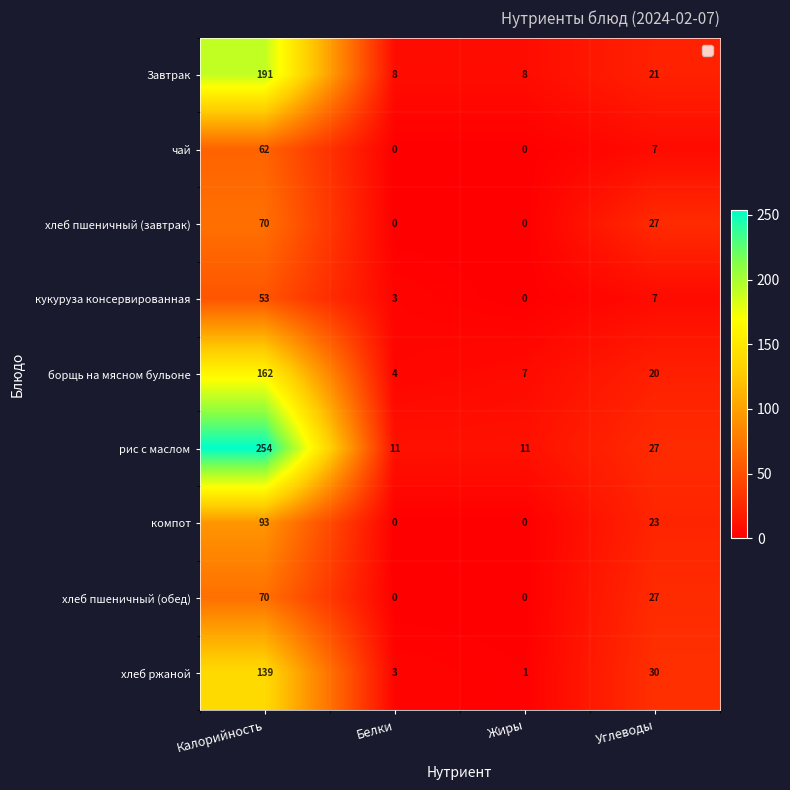

What is the maximum value for чай?

62